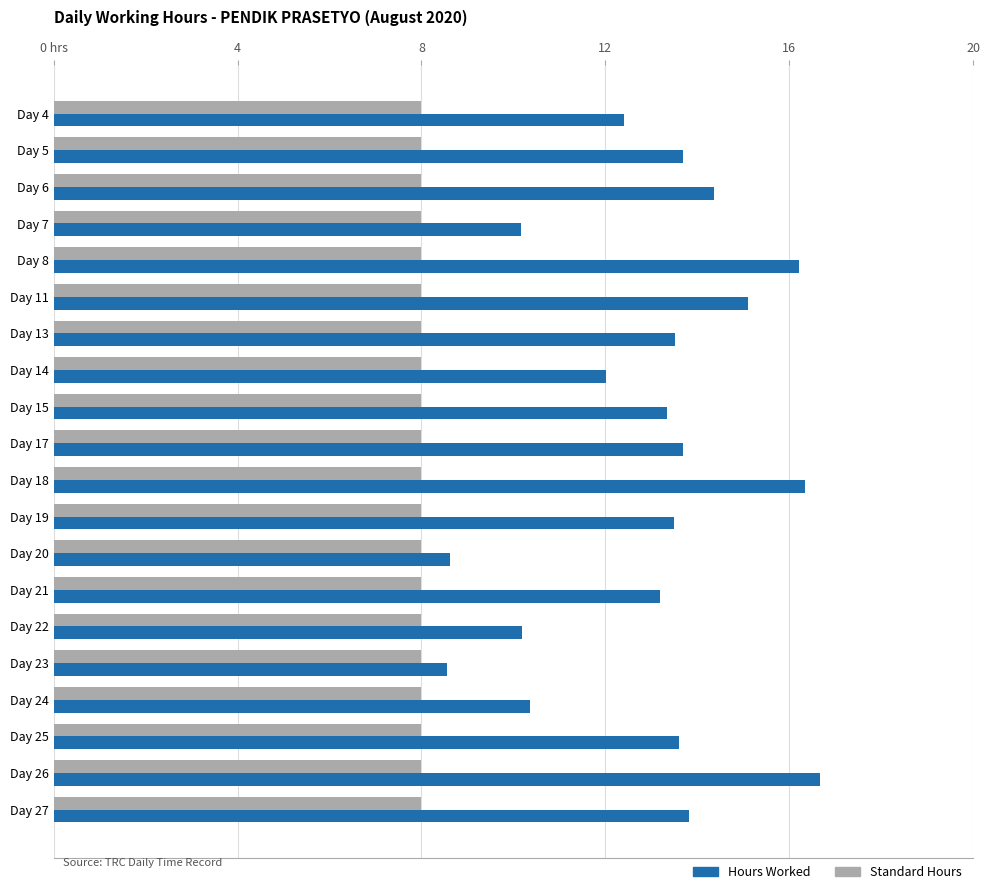

Which label corresponds to the largest value in the chart?

Day 26